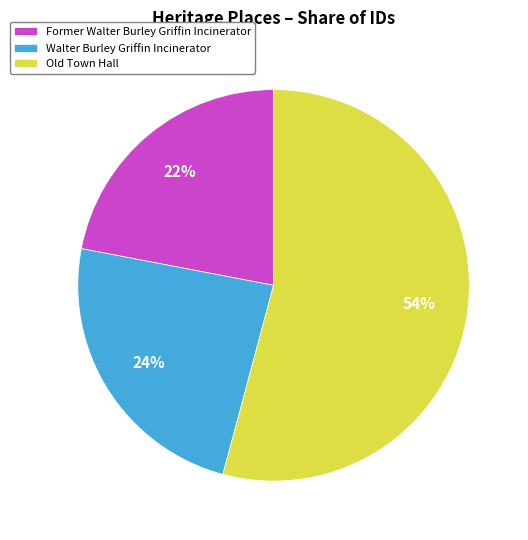

Do Old Town Hall and Walter Burley Griffin Incinerator together represent more than half of the pie?

Yes